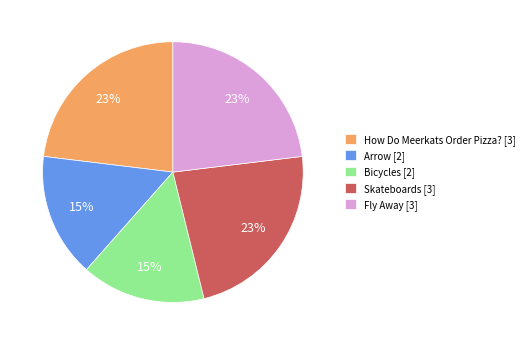

Is there a majority slice in this chart?

No